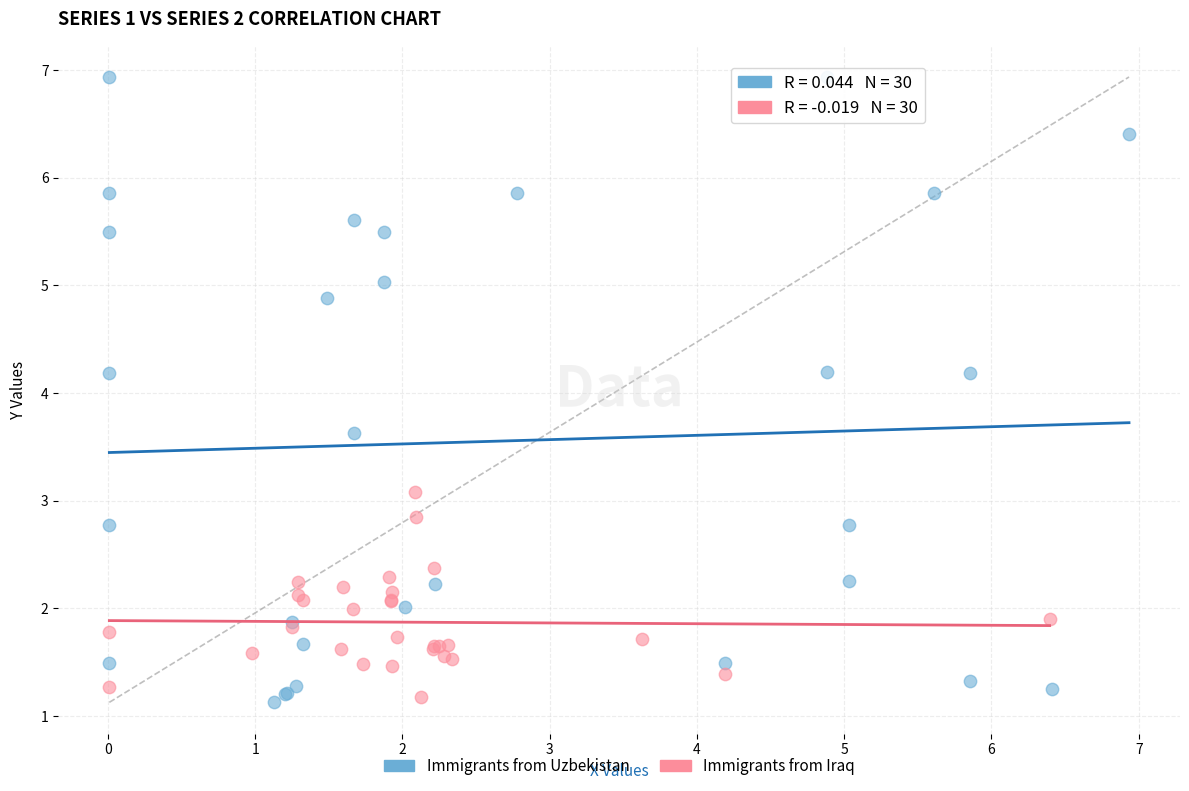

Which series has the widest spread of Y values?

Immigrants from Uzbekistan